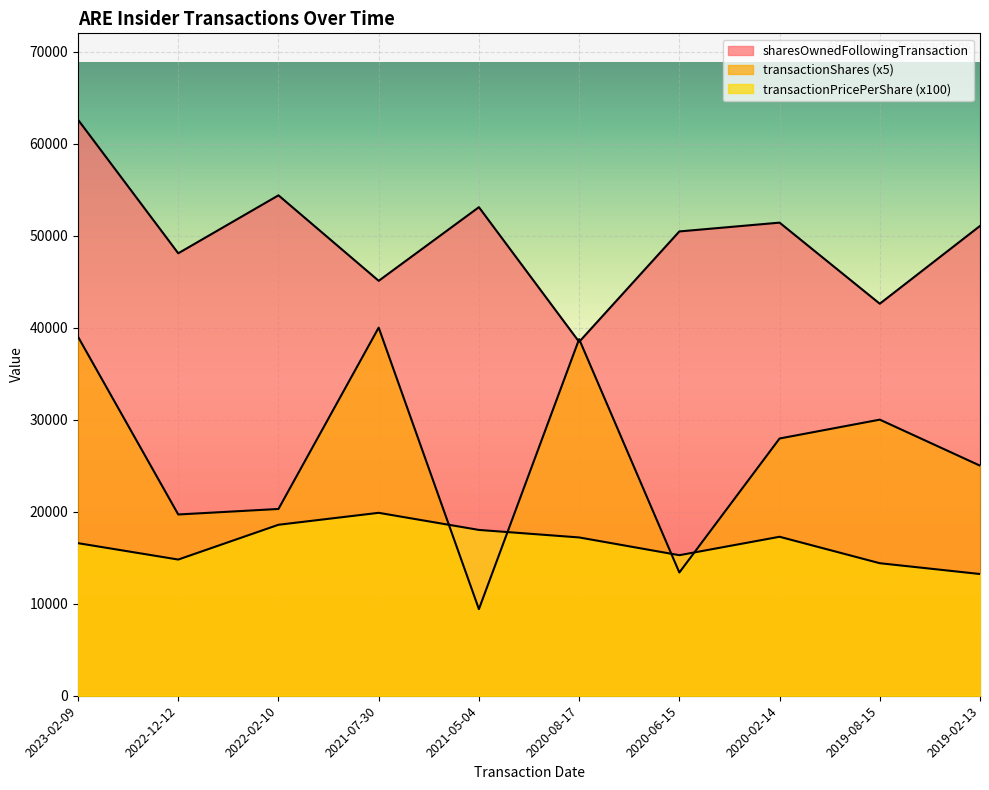

Which series changed the most between 2021-05-04 and 2019-08-15?

transactionShares